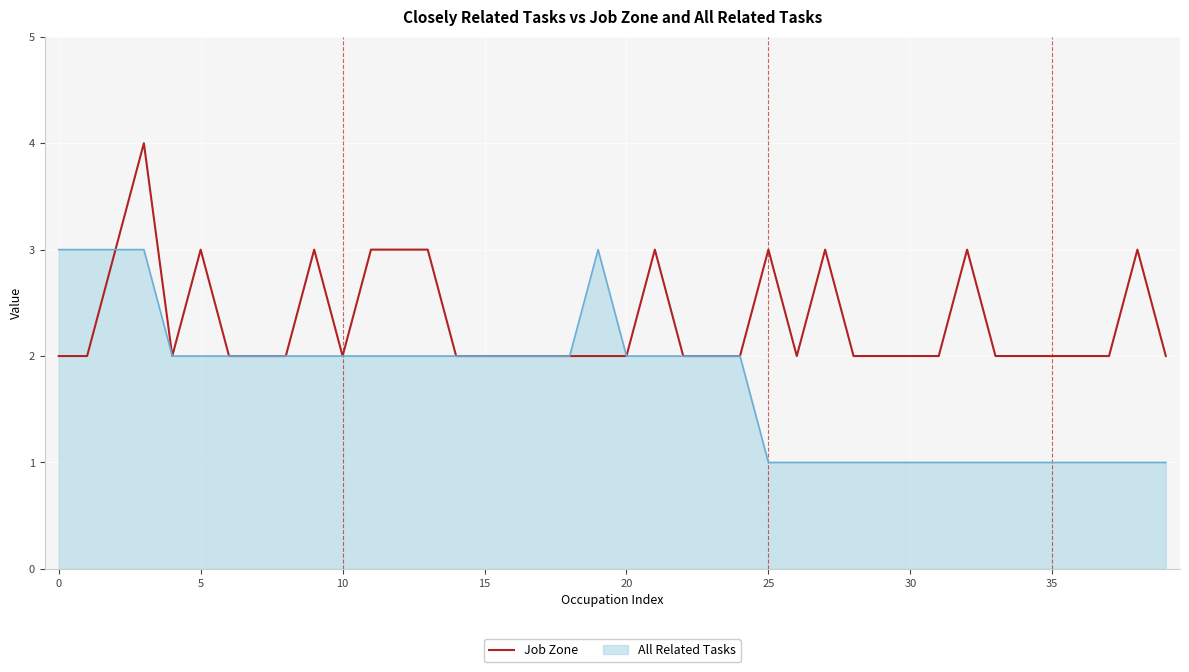

Rank the series by their average value, from highest to lowest.

Job Zone, All Related Tasks